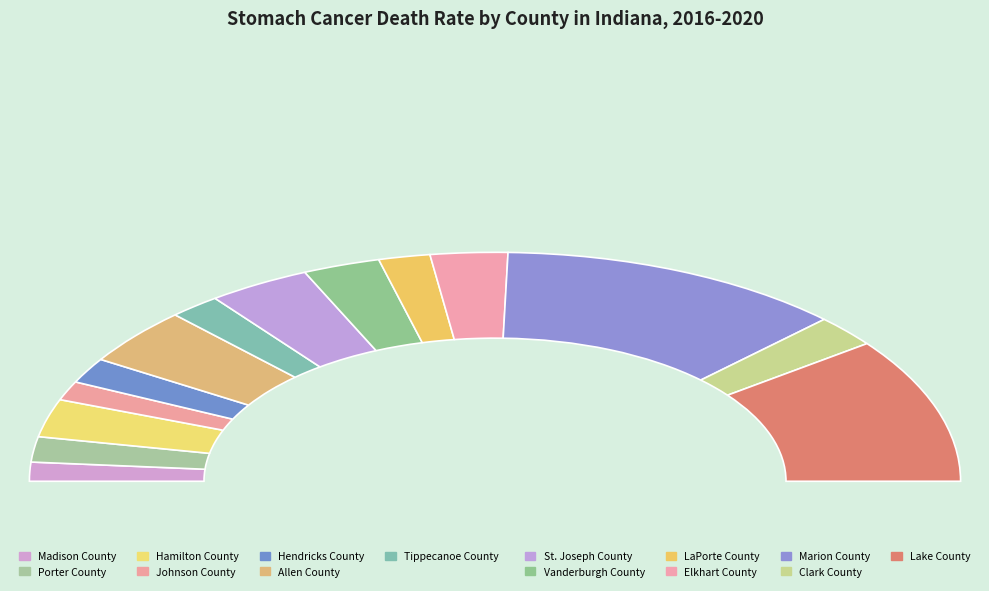

Approximately how many times larger is the value at Madison County compared to Hamilton County?

0.5